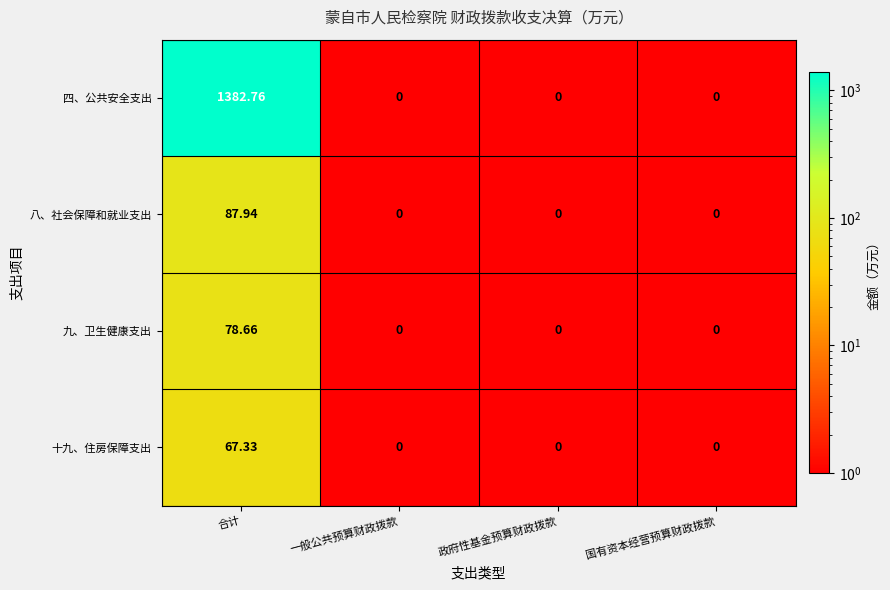

Which series has the largest total across all categories?

四、公共安全支出